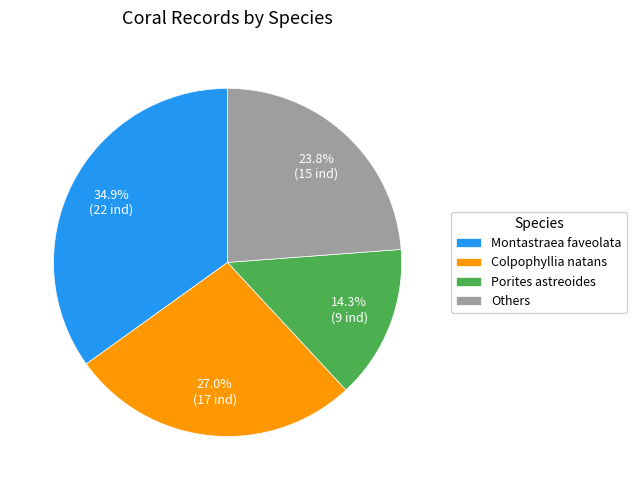

Approximately how many times larger is the value at Others compared to Montastraea faveolata?

0.7